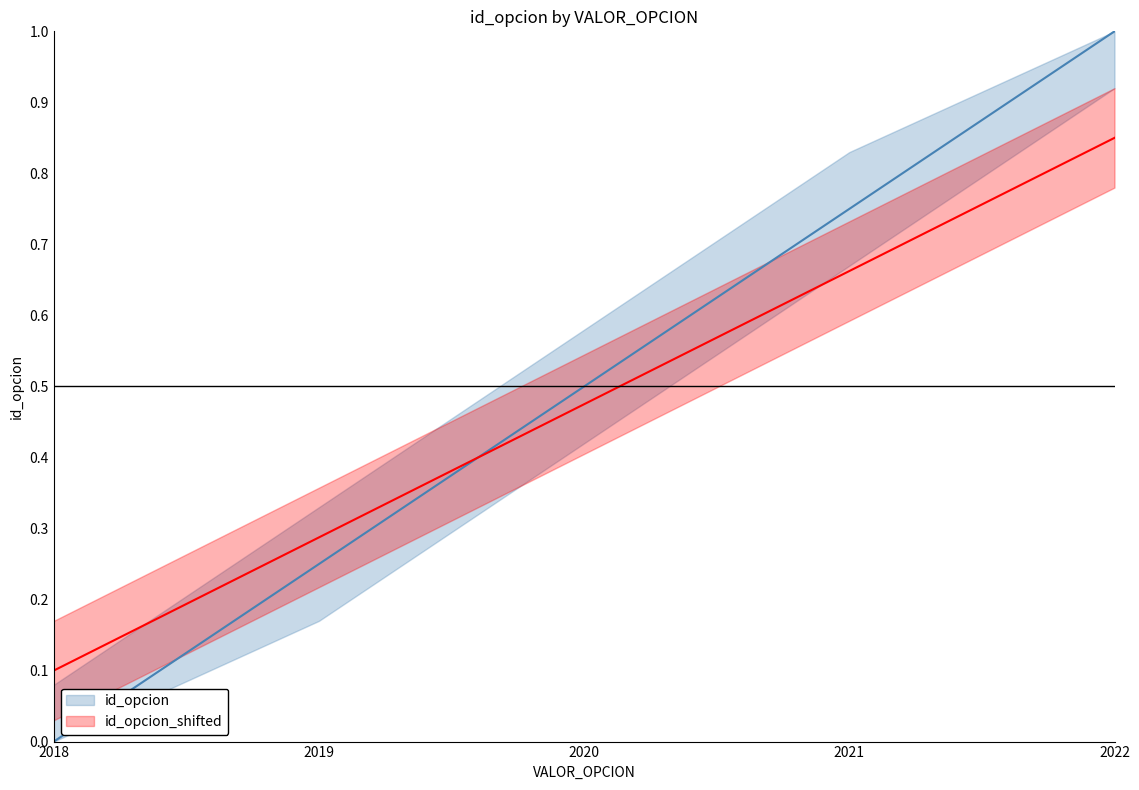

At which label is the value closest to 0?

2018